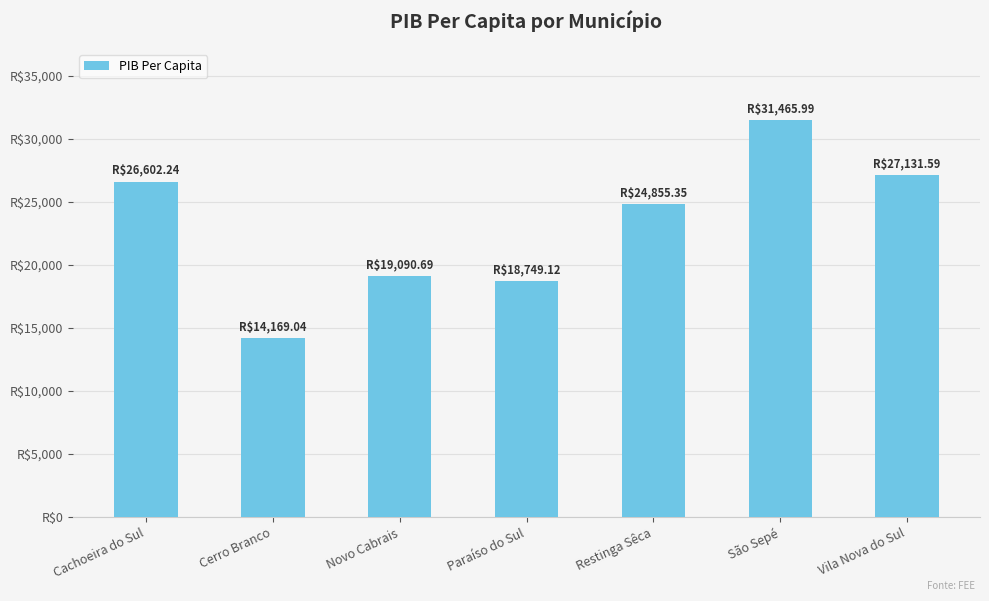

Where is the data nearest to the value 22817?

Restinga Sêca